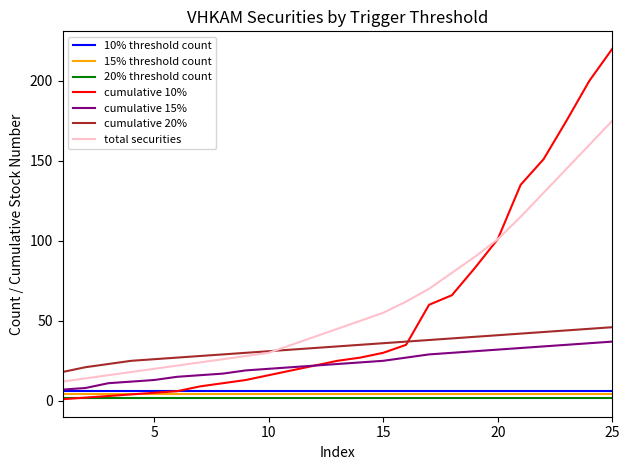

True or false: total securities and 20% threshold count intersect in this chart.

False